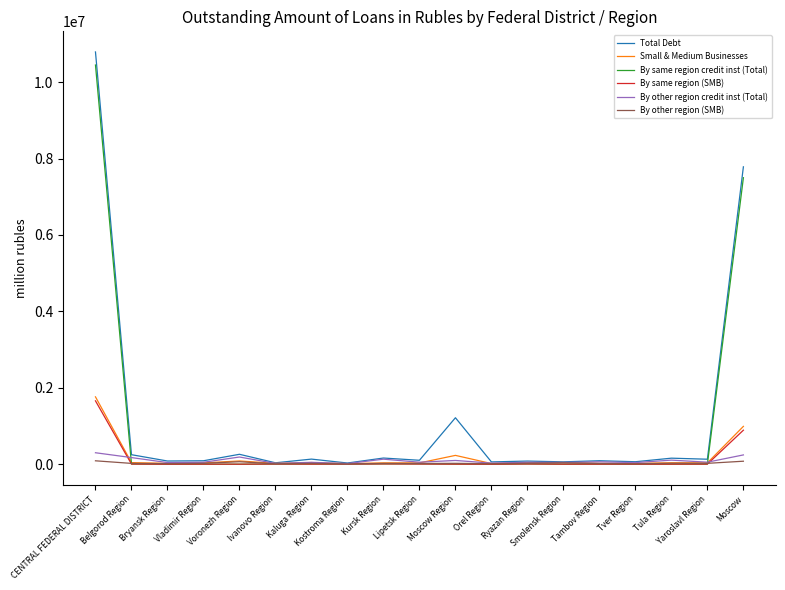

What is the approximate value of Small & Medium Businesses at Orel Region?

16963